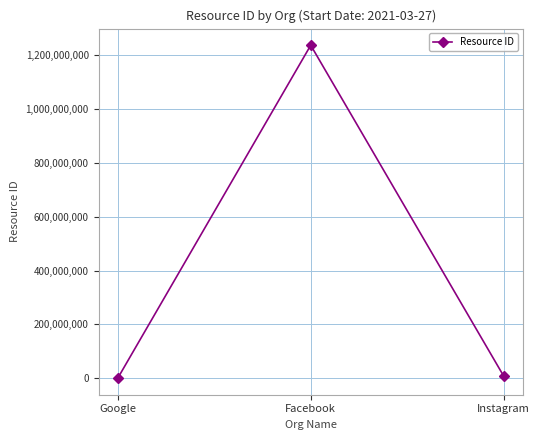

Does the chart display data point markers on the line(s)?

Yes